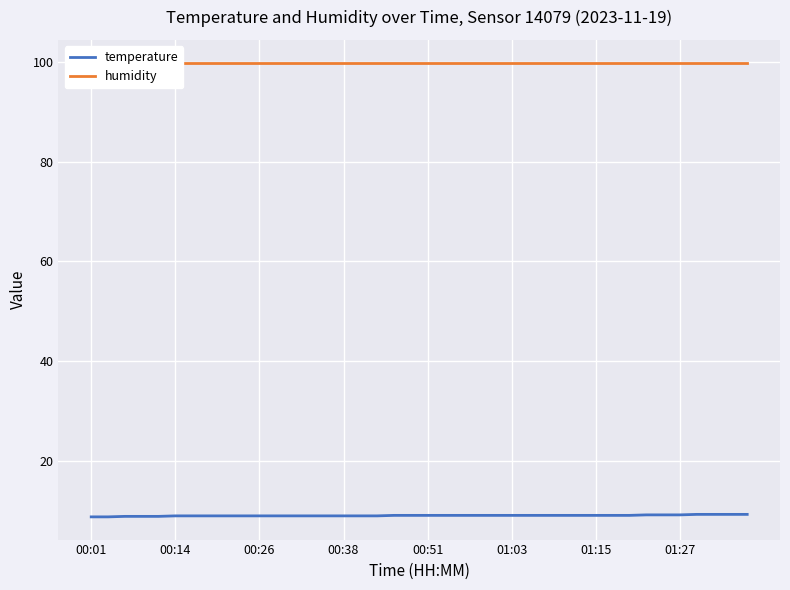

What is the minimum value shown in the chart?

8.7